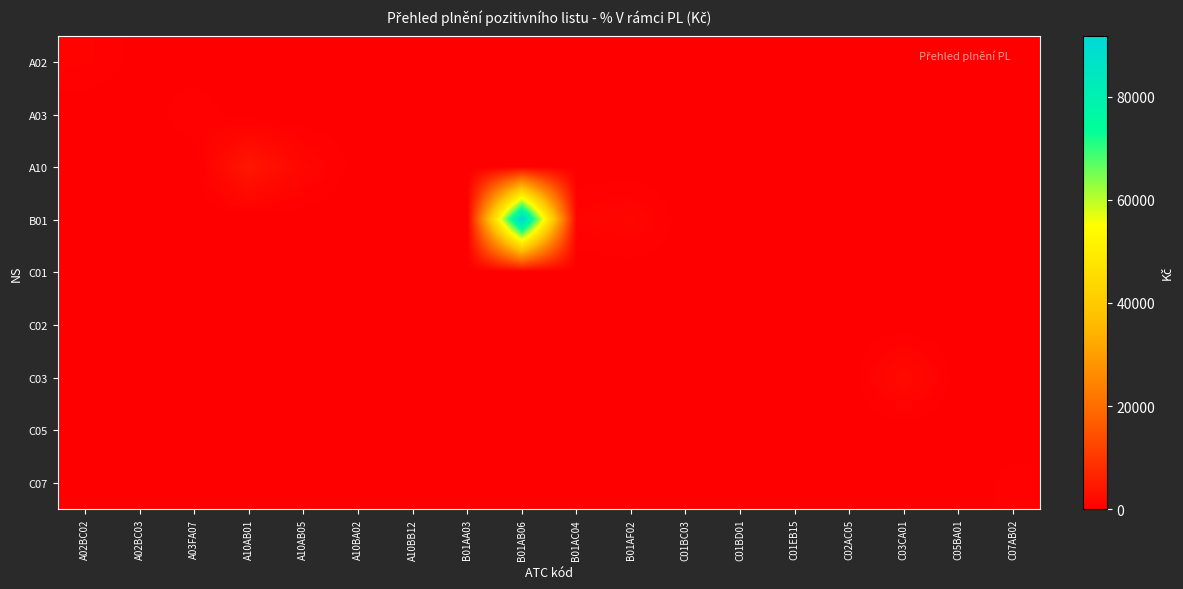

At which category does the chart reach its peak across all series?

B01AB06